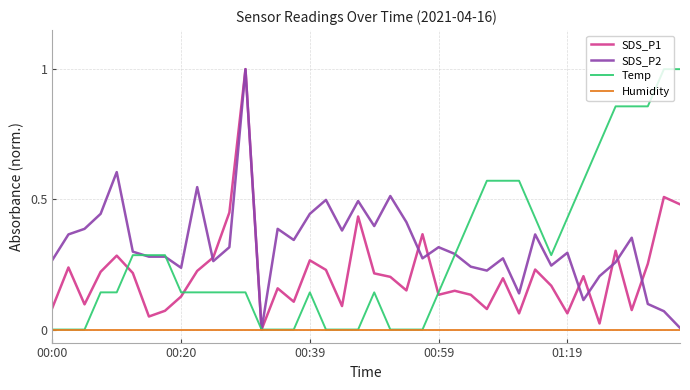

What is the sum of all Temp values?

11.7